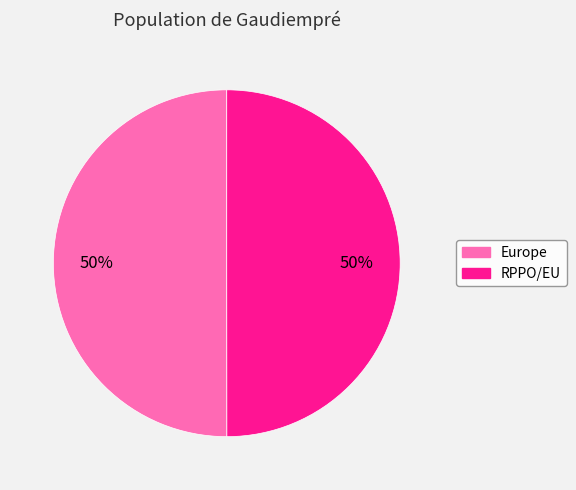

To the nearest percent, what is the average slice percentage?

50%